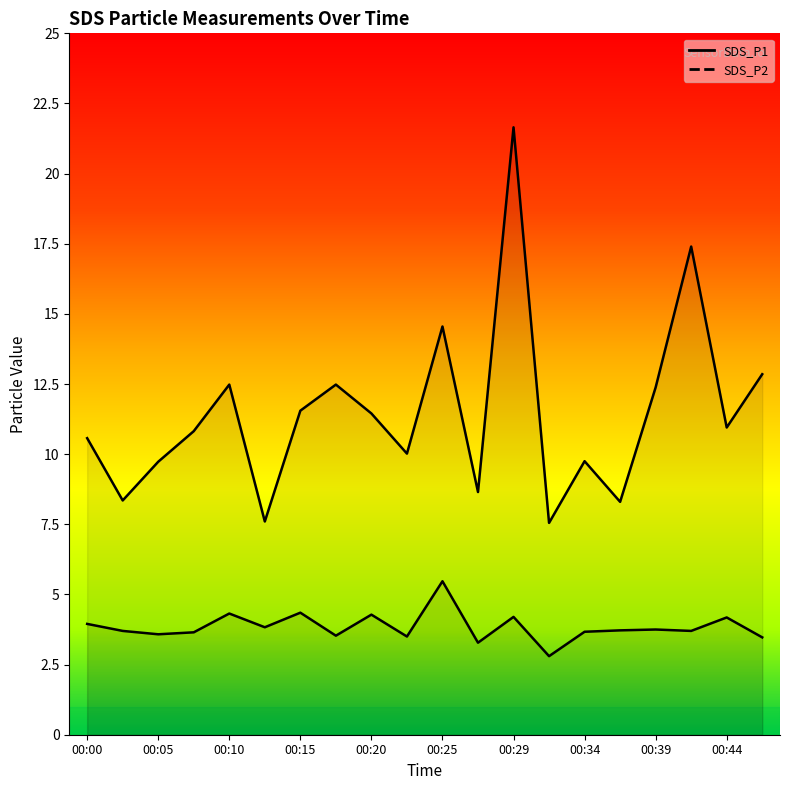

At which label is SDS_P1 closest to 14?

00:25